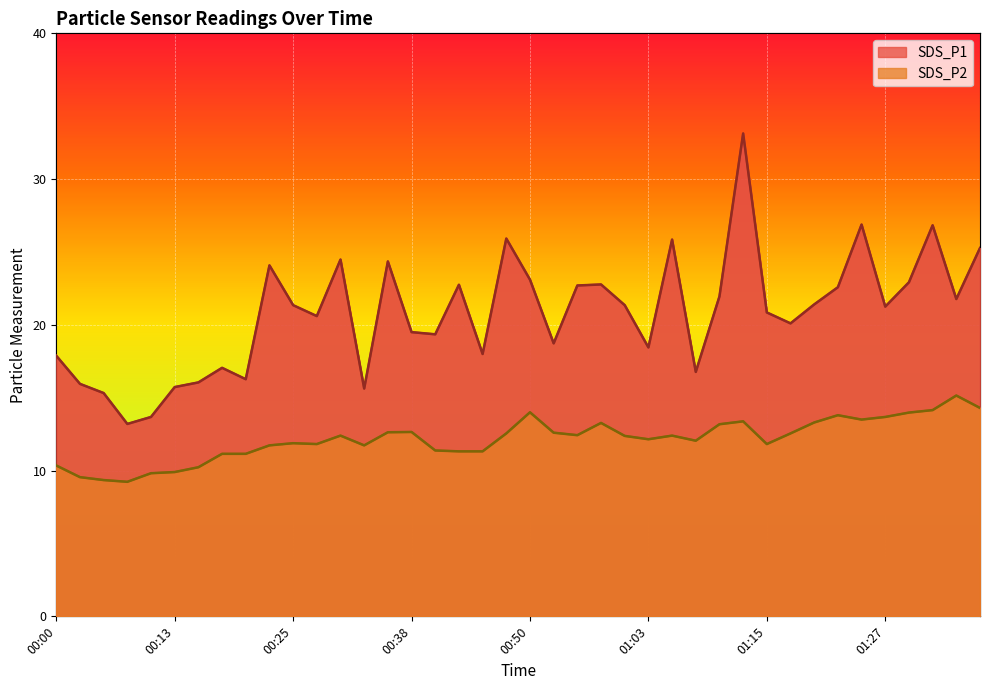

Reading left to right, transcribe all the data shown in this chart.

SDS_P1: 17.9	15.9	15.3	13.2	13.7	15.7	16.1	17.1	16.3	24.1	21.4	20.6	24.5	15.6	24.4	19.5	19.4	22.8	18.0	25.9	23.1	18.7	22.7	22.8	21.4	18.4	25.9	16.8	21.9	33.1	20.9	20.1	21.4	22.6	26.9	21.2	22.9	26.8	21.8	25.3
SDS_P2: 10.3	9.6	9.3	9.2	9.8	9.9	10.2	11.2	11.2	11.7	11.9	11.8	12.4	11.7	12.6	12.7	11.4	11.3	11.3	12.6	14.0	12.6	12.4	13.3	12.4	12.2	12.4	12.1	13.2	13.4	11.8	12.6	13.3	13.8	13.5	13.7	14.0	14.2	15.2	14.3